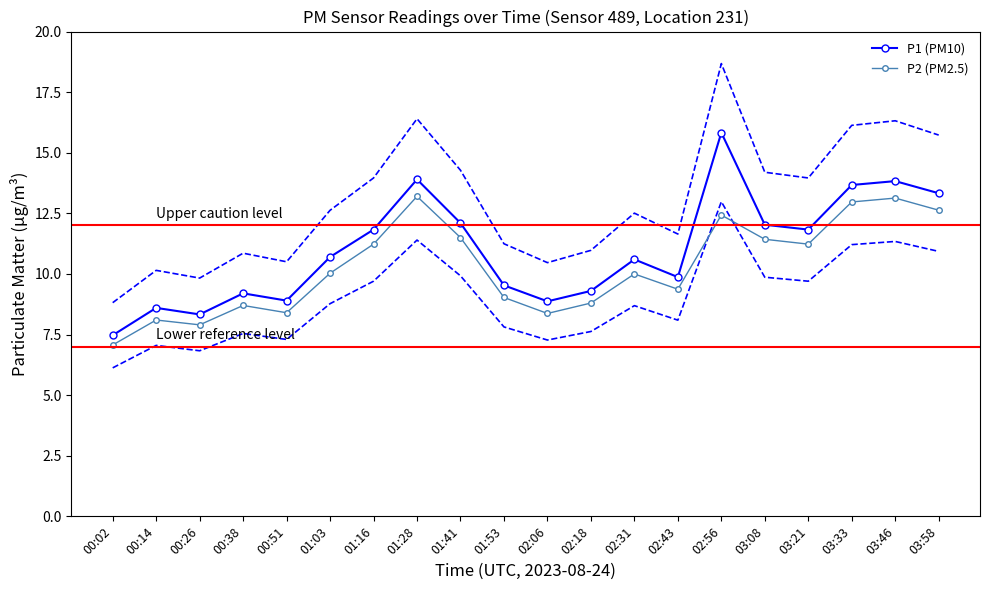

Which has a higher value, 02:06 or 03:21?

03:21